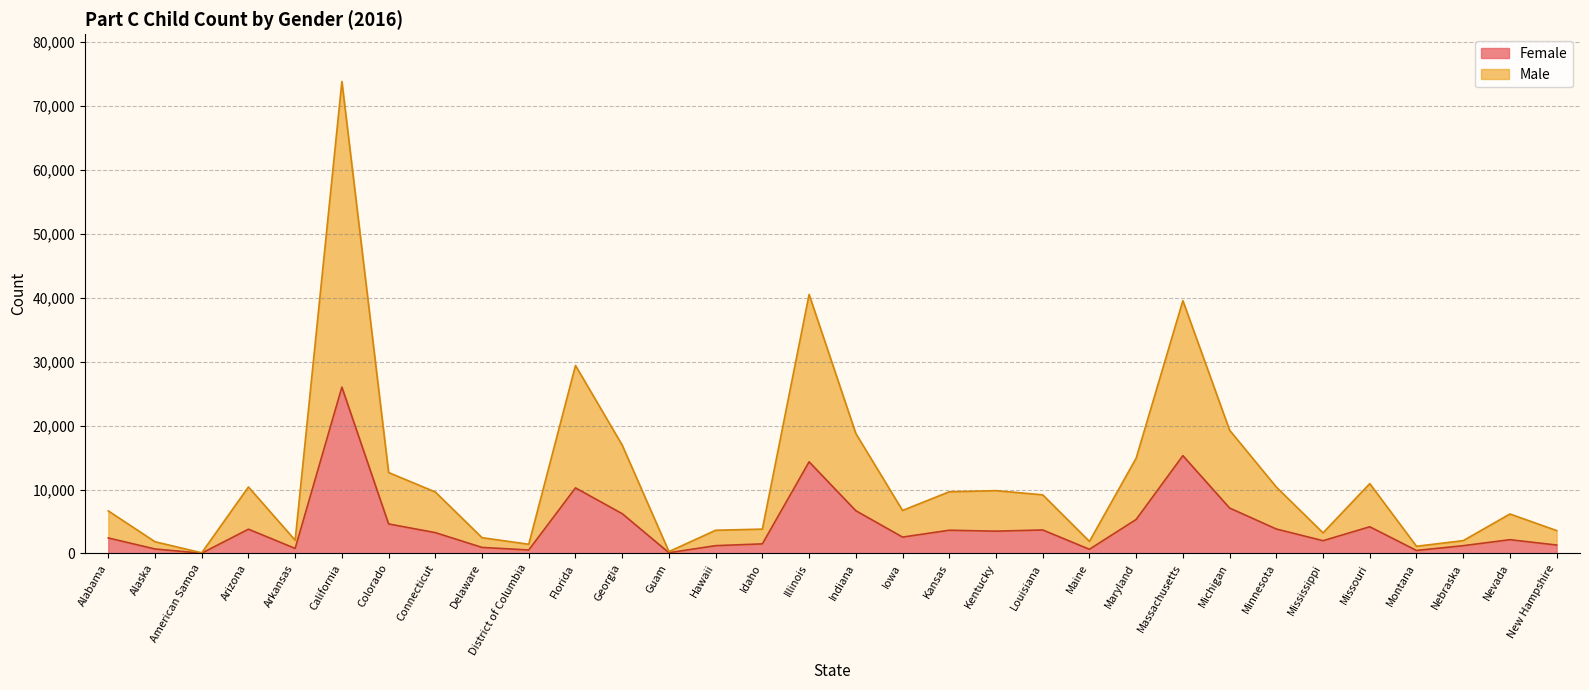

What is the minimum value shown in the chart?

33